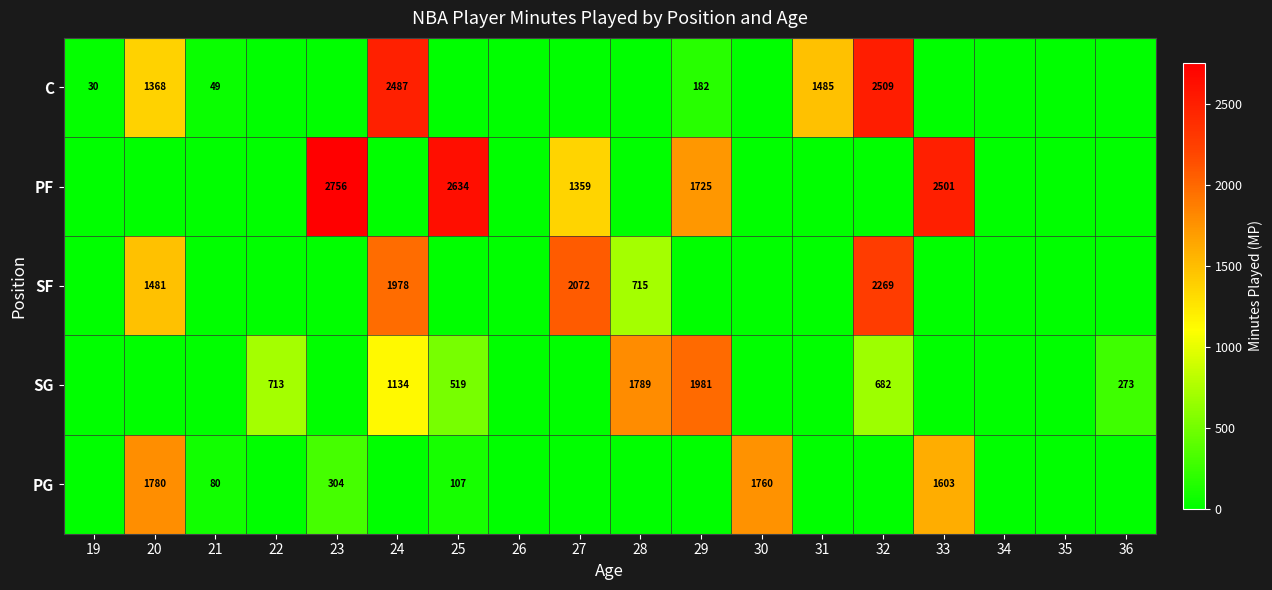

What is the difference between the PG values at 20 and 25?

1673